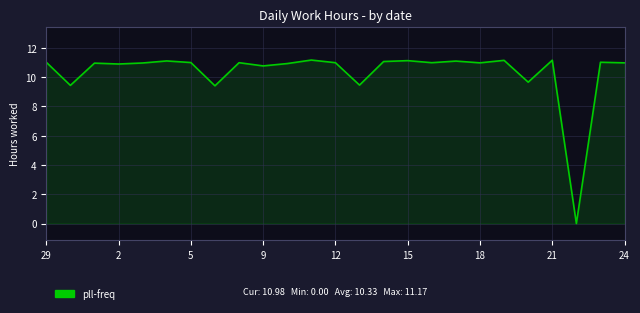

What is the greatest value displayed?

11.2